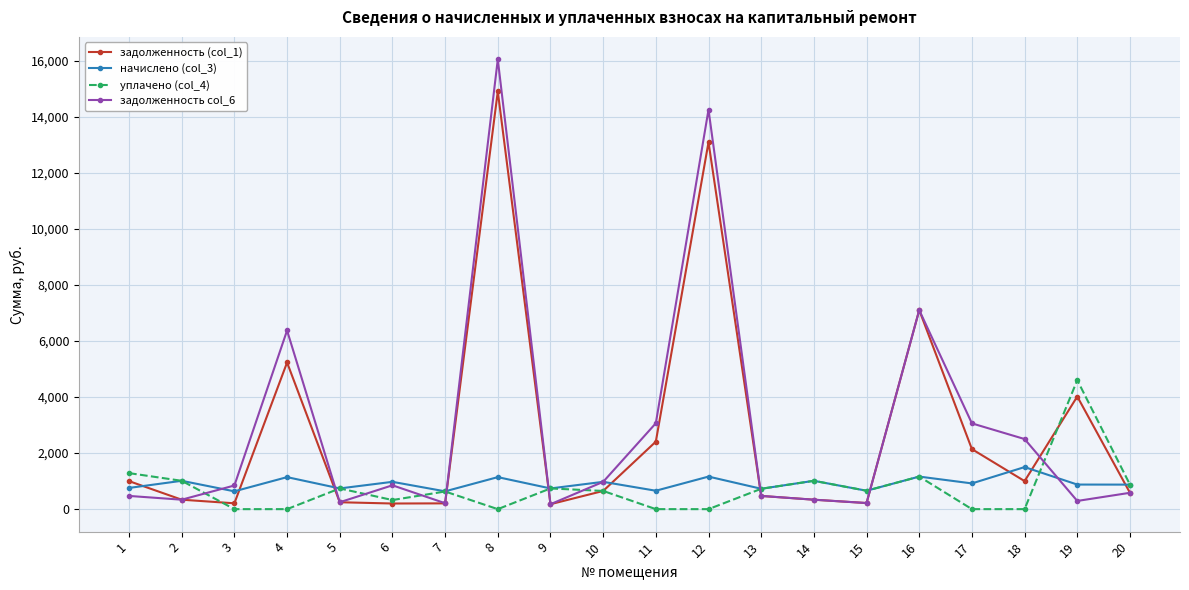

Rank the series by their maximum value, from highest to lowest.

задолженность col_6, задолженность (col_1), уплачено (col_4), начислено (col_3)